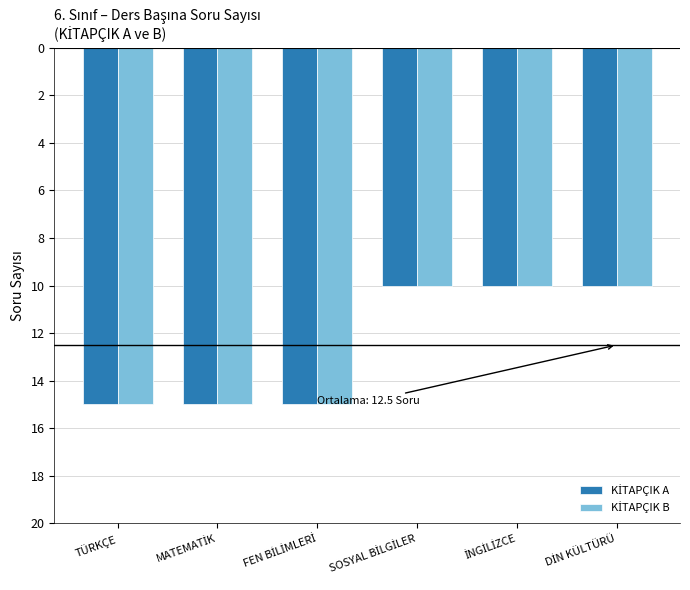

Does the chart contain stacked bars?

No